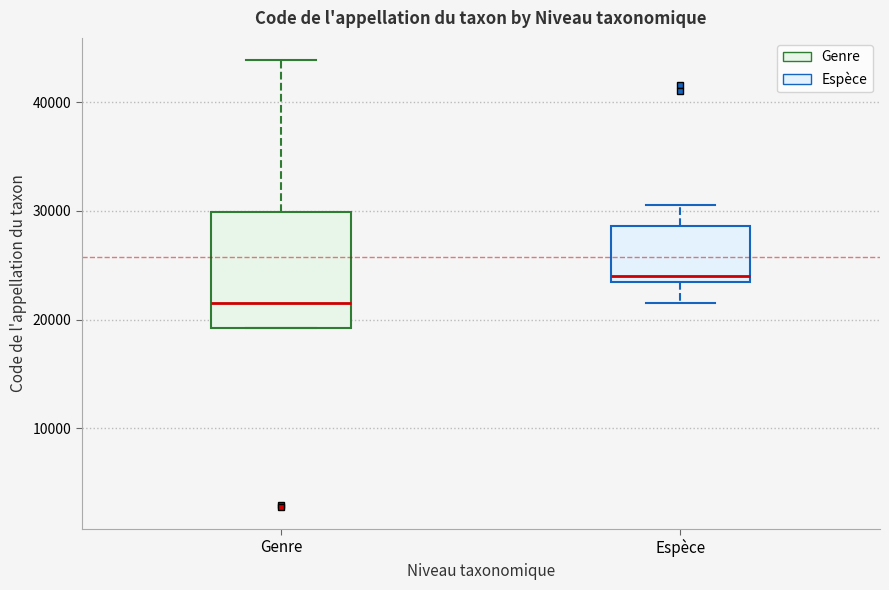

Which box's median line is the highest?

Espèce